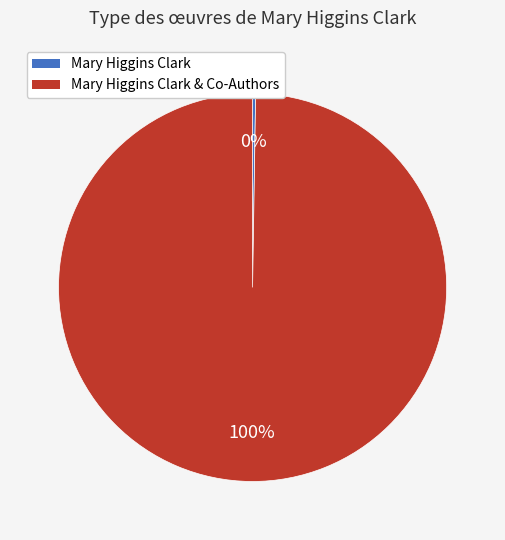

Is there a majority slice in this chart?

Yes